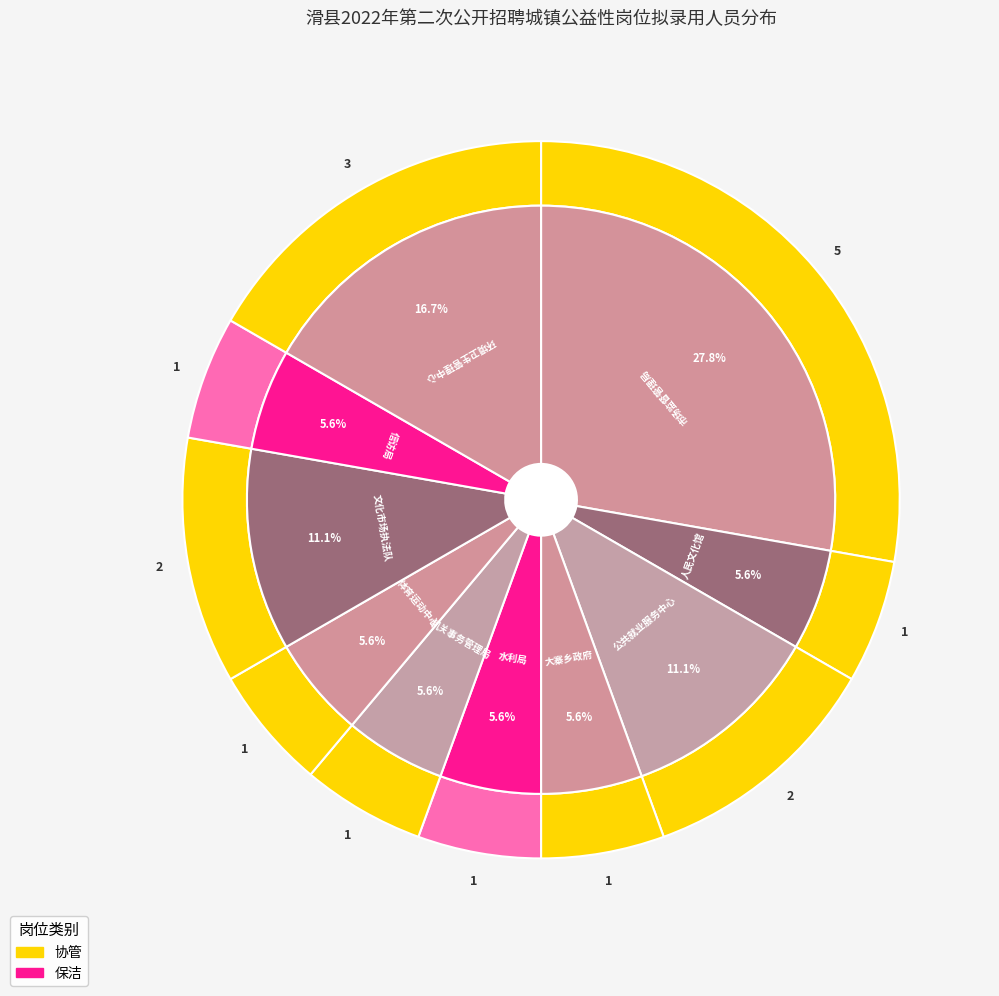

How many slices are in this pie chart?

10